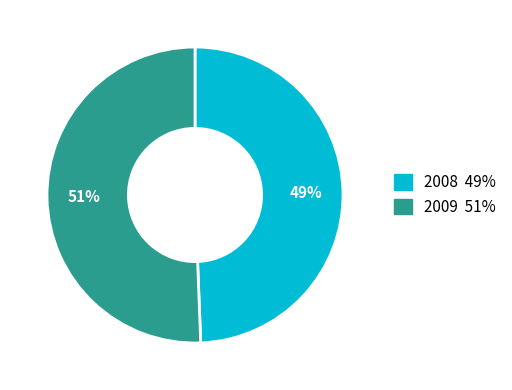

To the nearest percent, what portion does 2009 represent?

51%